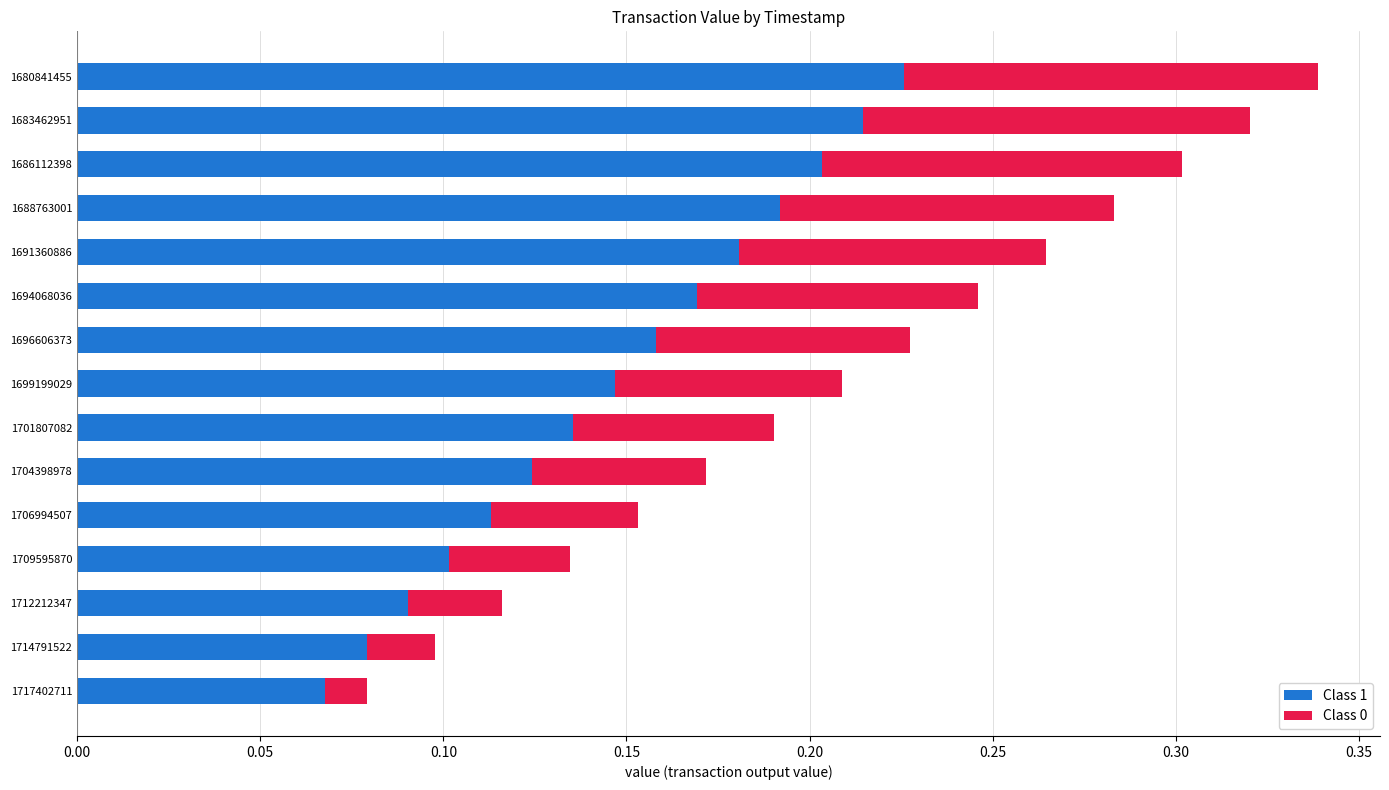

At which category is the sum across all series the highest?

1680841455